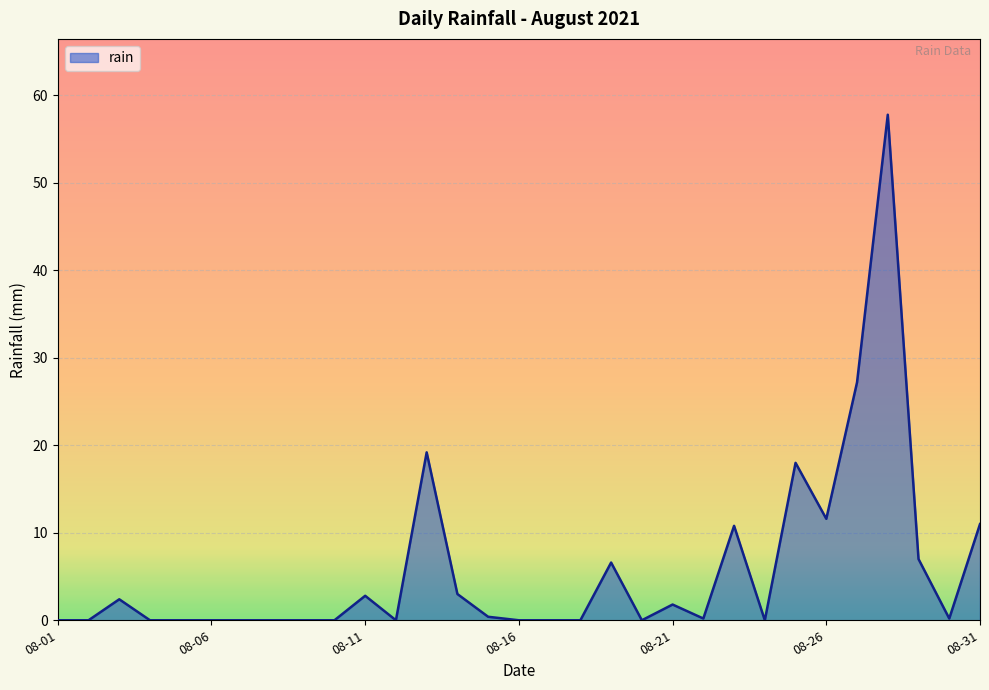

What is the maximum value shown in the chart?

57.8